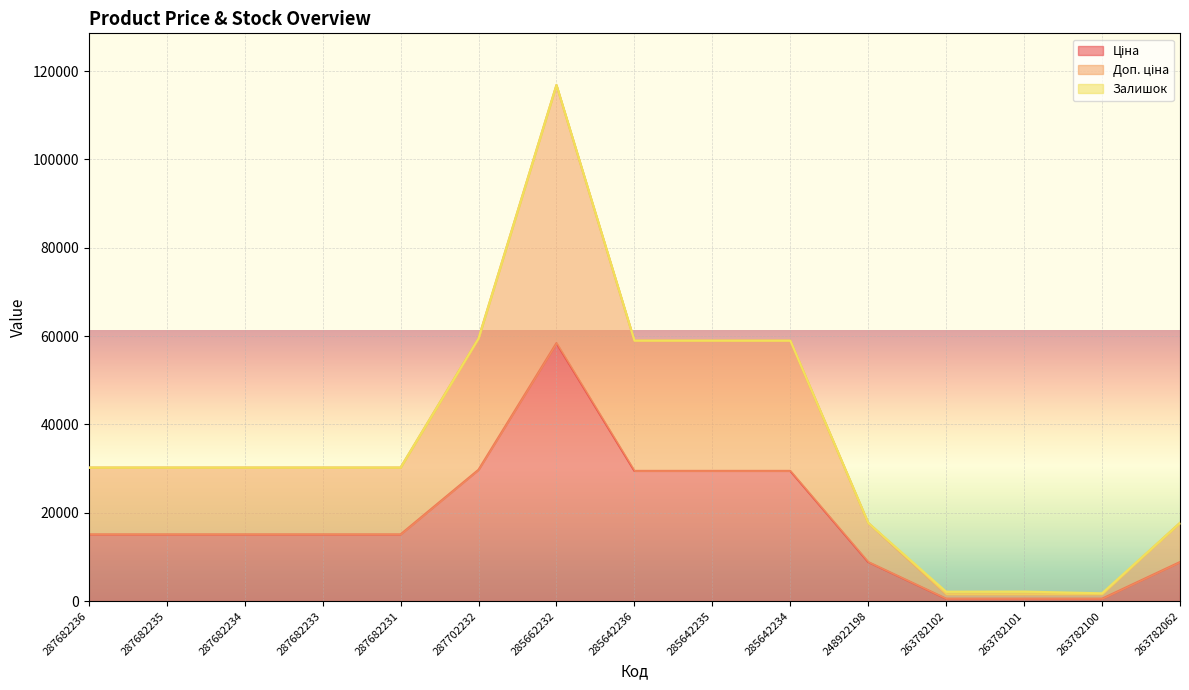

What is the value of the Доп. ціна point at the 10th from the left?

58992.0